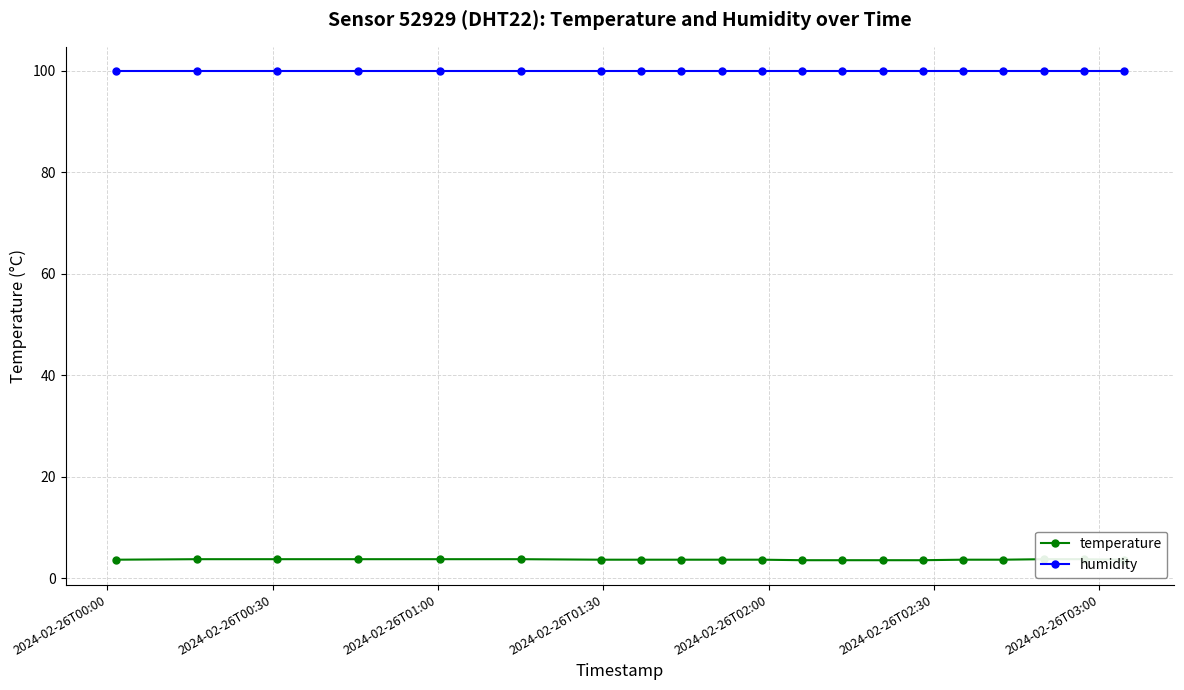

What is the difference between the maximum and minimum values in the temperature series?

0.2